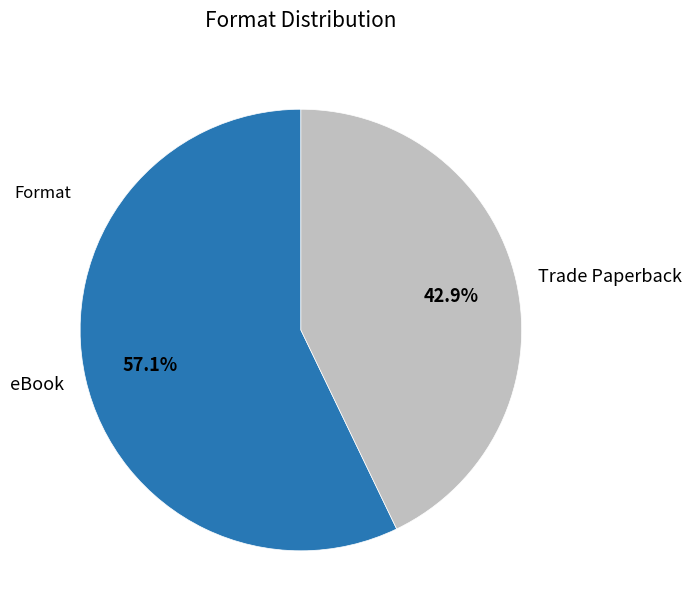

What percentage is the Trade Paperback slice, to the nearest percent?

43%